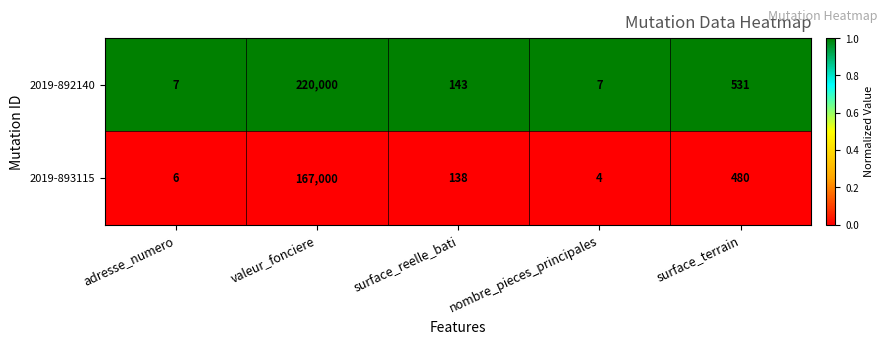

Which series has the largest total across all categories?

2019-892140